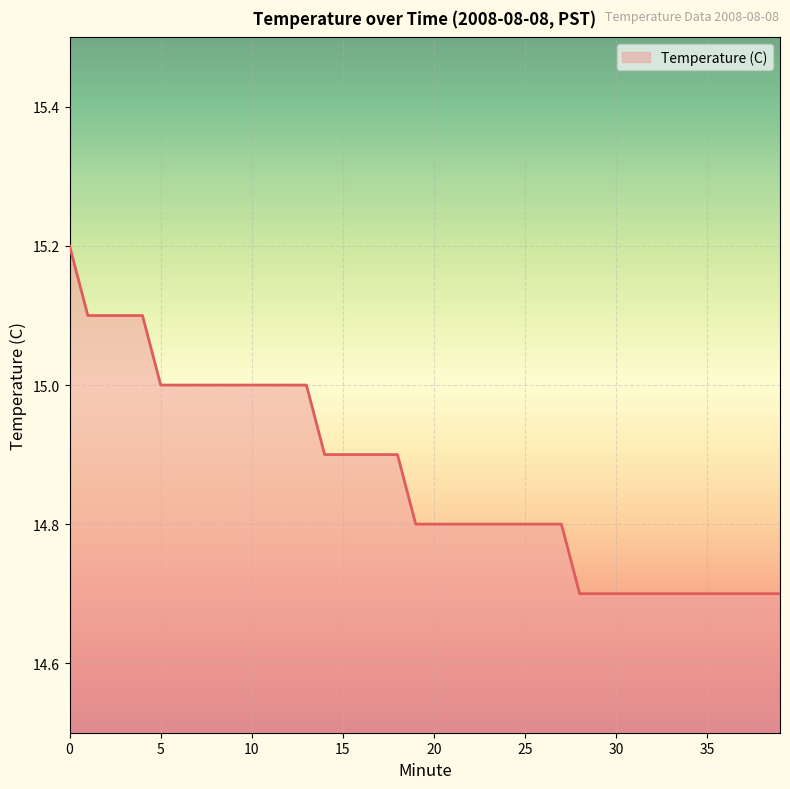

What is the greatest value displayed?

15.2